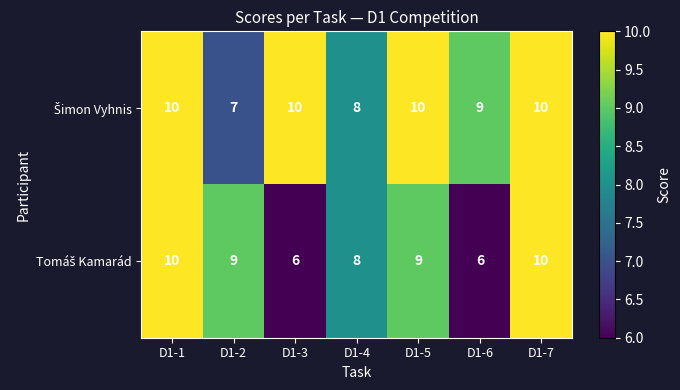

What is the greatest value displayed?

10